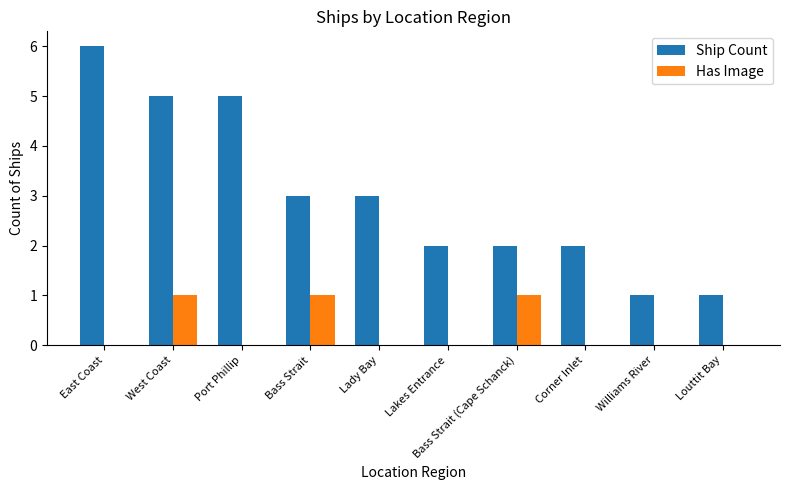

Which series changed the most between West Coast and Williams River?

Ship Count